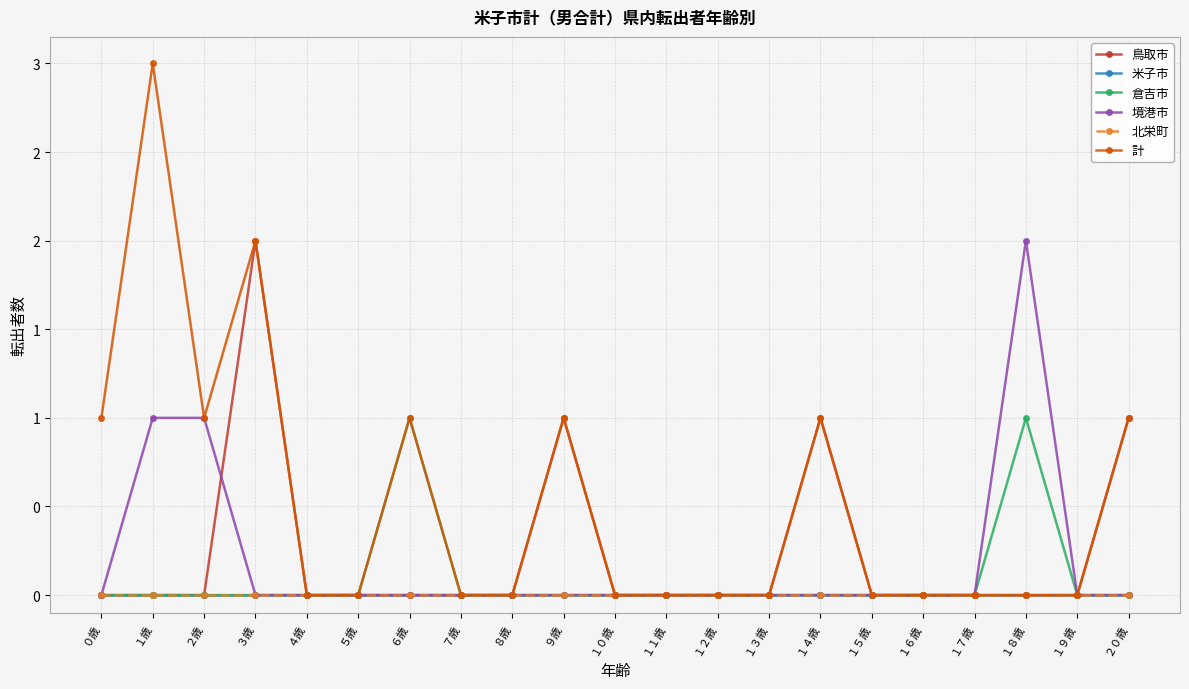

Which category has the highest value in the 倉吉市 series?

６歳